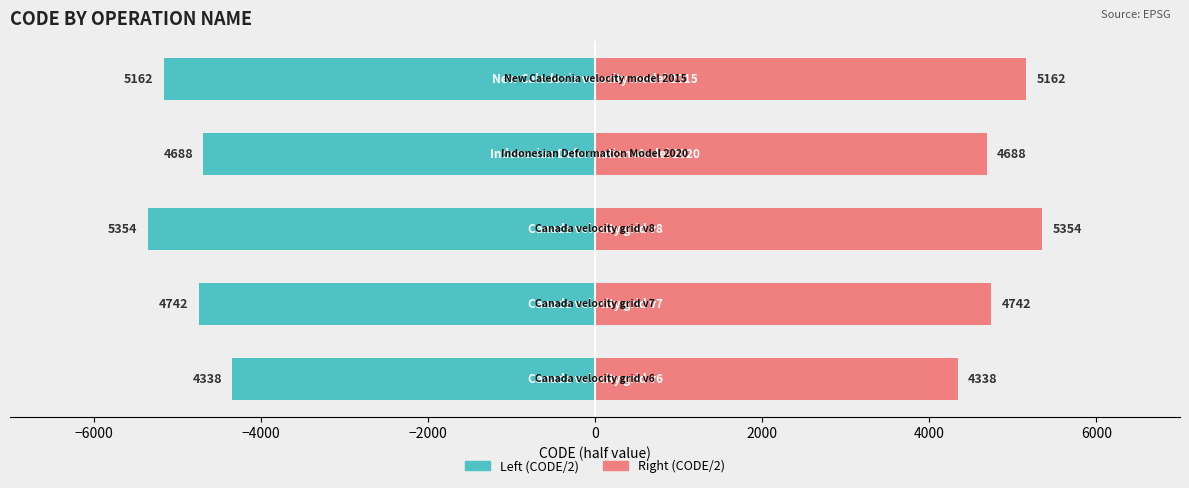

How many groups of bars are there?

5